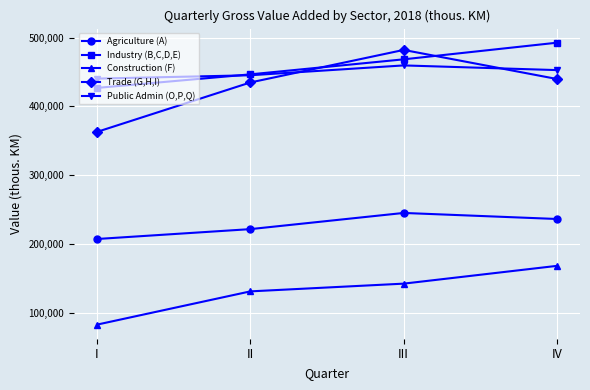

What is the spread (max minus min) of values at III?

339387